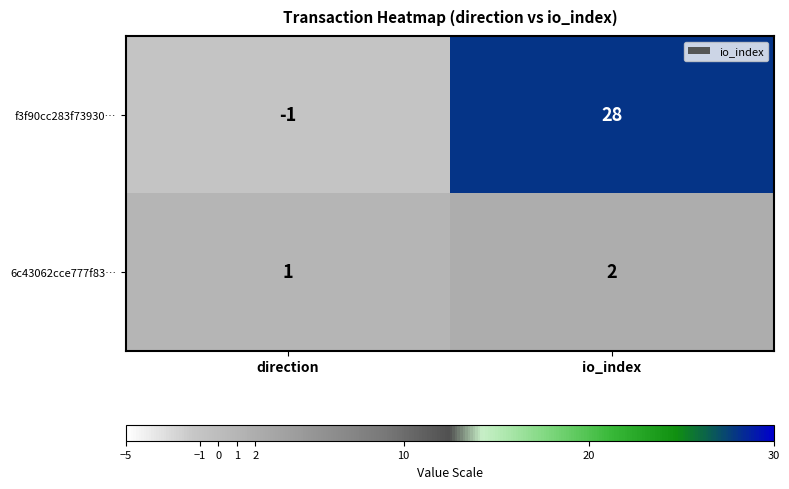

At which label is 6c43062cce777f83… closest to 1?

direction